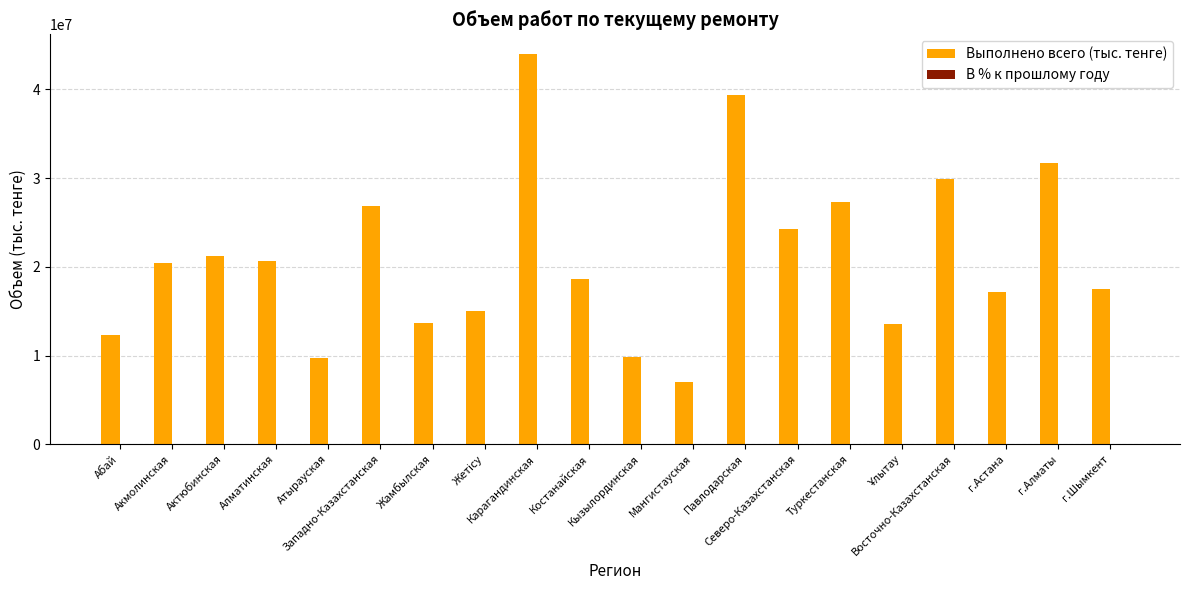

Which series has the largest total across all categories?

Выполнено всего (тыс. тенге)